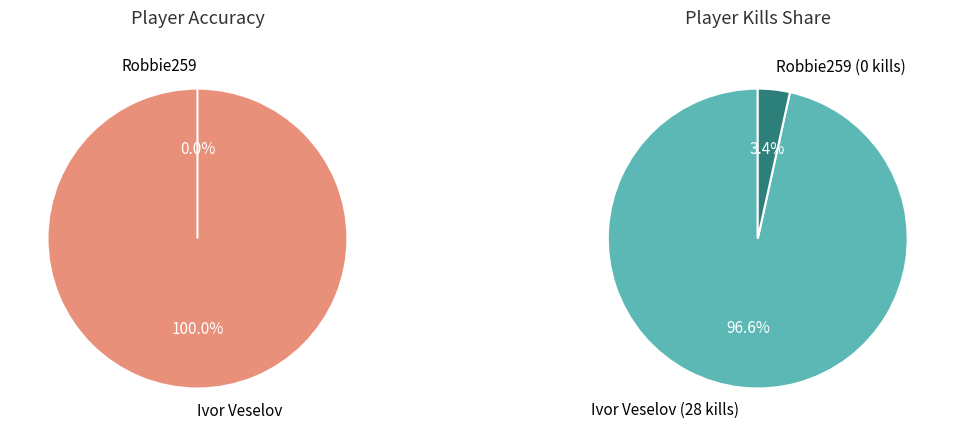

Is there any slice that represents more than half of the pie?

Yes